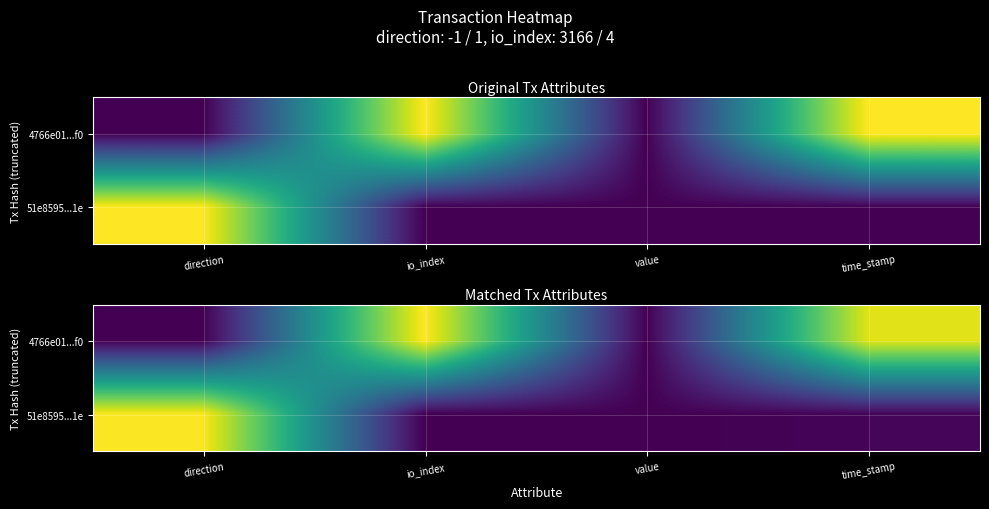

What is the spread (max minus min) of values at time_stamp?

0.9